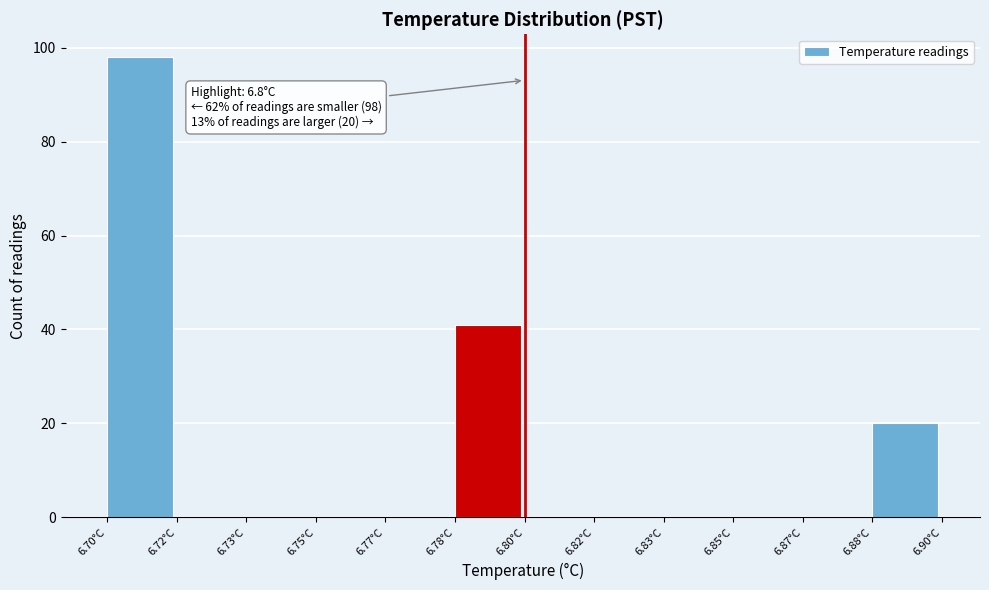

Reading left to right, extract all data points from this chart.

6.70°C=98	6.72°C=0	6.73°C=0	6.75°C=0	6.77°C=0	6.78°C=41	6.80°C=0	6.82°C=0	6.83°C=0	6.85°C=0	6.87°C=0	6.88°C=20